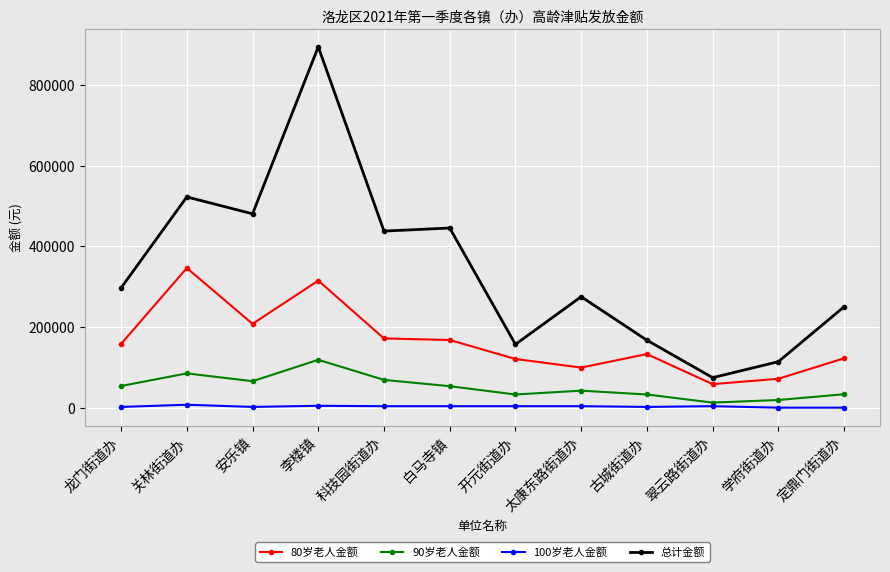

True or false: 80岁老人金额 has more than 1 points higher than both neighbors.

True